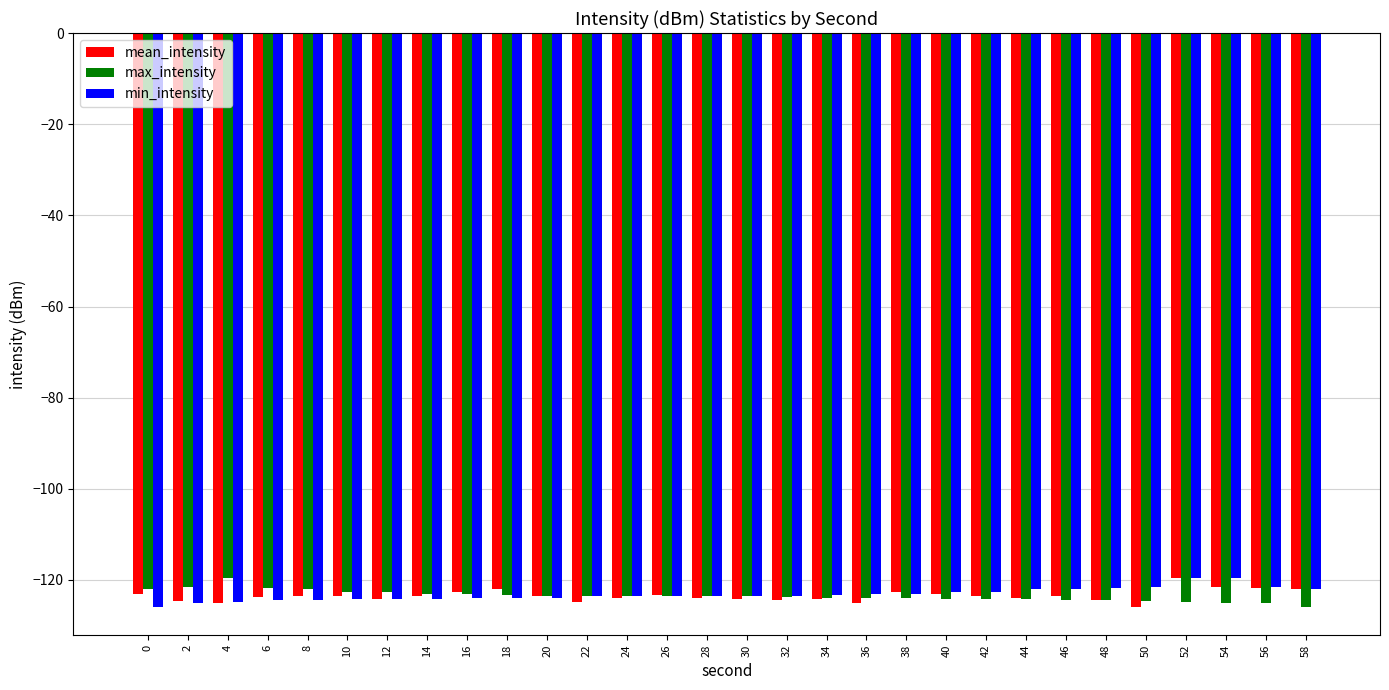

What is the lowest value of the min_intensity series?

-125.8